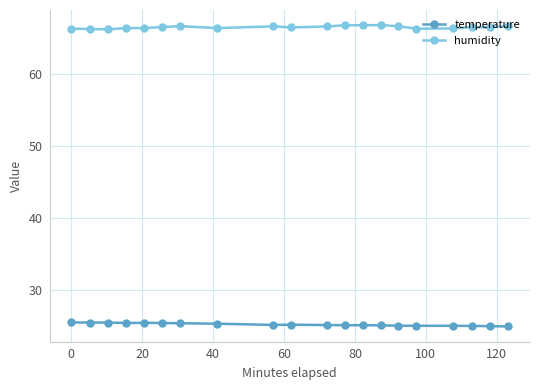

Rank the series by their maximum value, from highest to lowest.

humidity, temperature